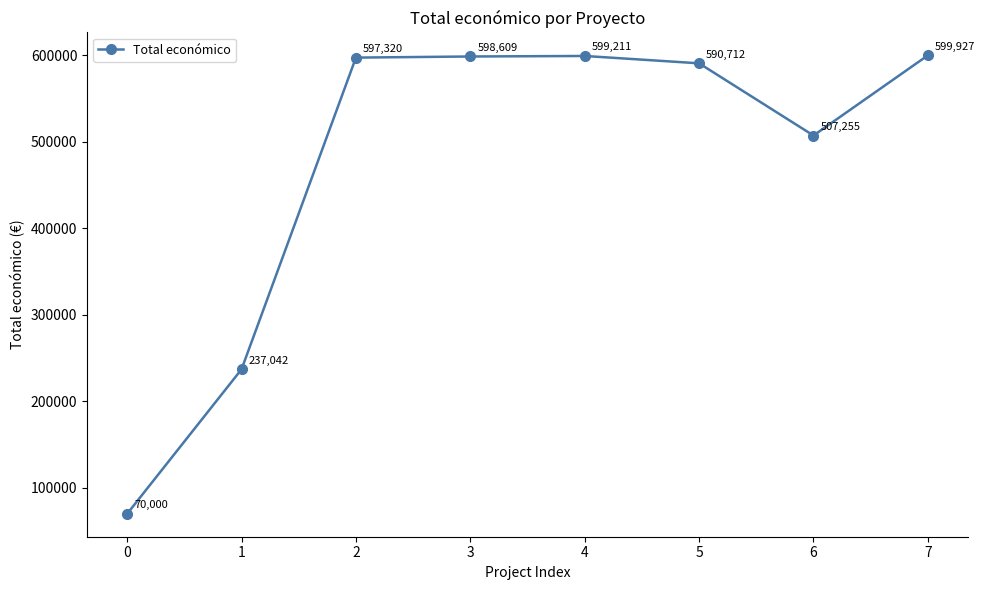

What is the ratio of the value at 1 to the value at 3?

0.4